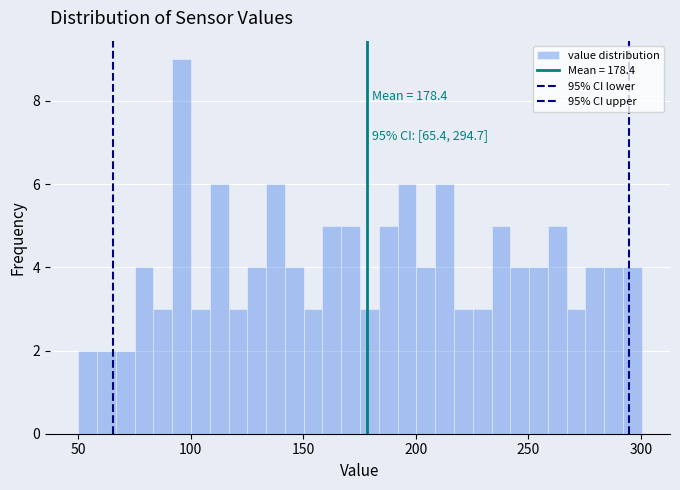

Around what value on the x-axis is the tallest bar? Give the approximate position of its centre, as read against the axis.

95